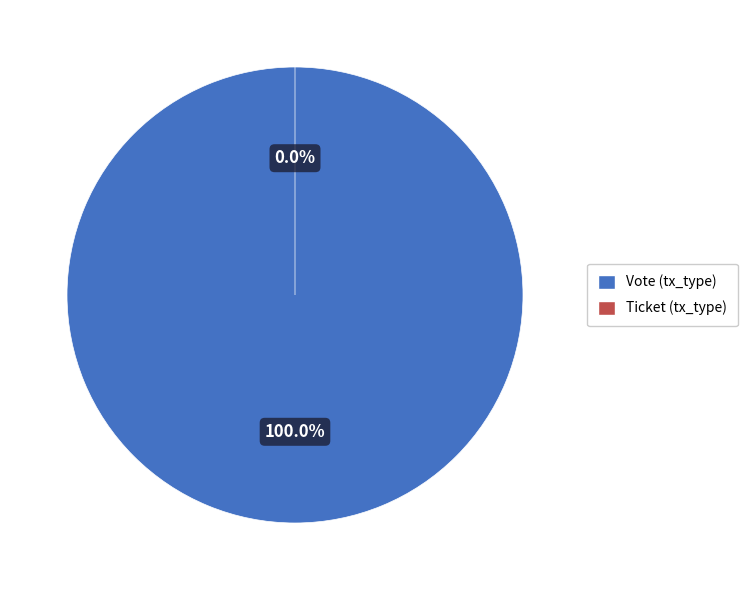

What is the change in value from Vote (tx_type) to Ticket (tx_type)?

-1